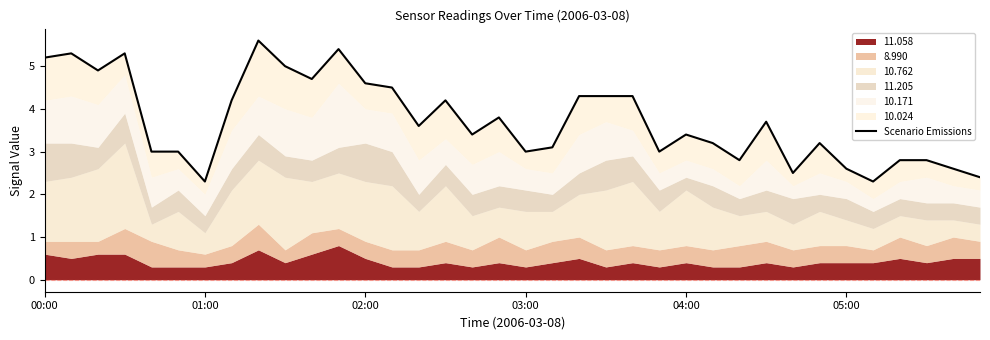

What is the approximate value at 05:00?

2.6